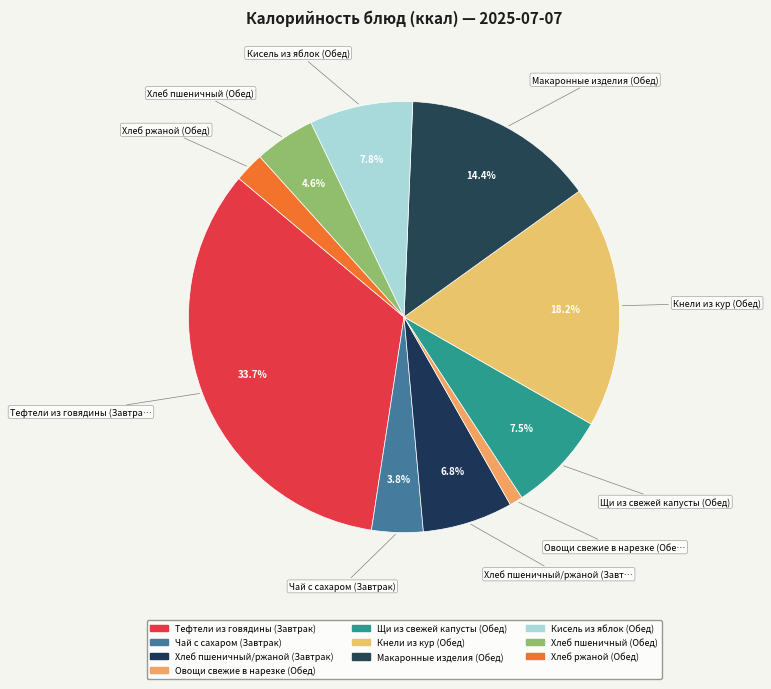

Which has a higher value, Хлеб пшеничный (Обед) or Кисель из яблок (Обед)?

Кисель из яблок (Обед)